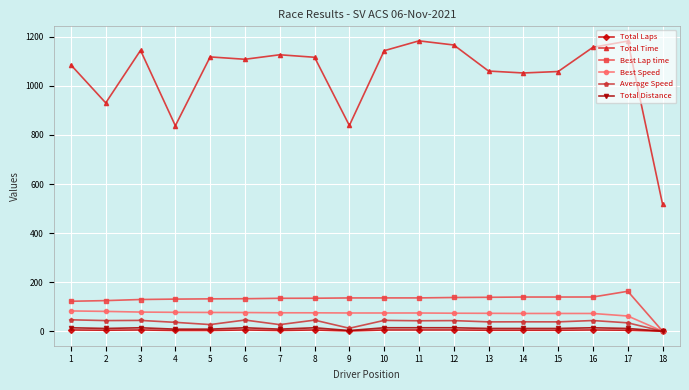

What is the average value of the Total Laps series?

3.9